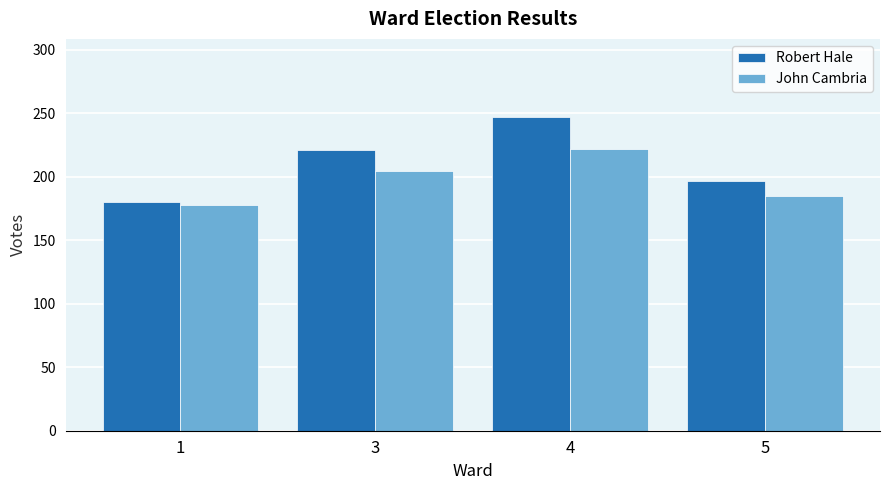

The value of John Cambria at 3 is 75. True or false?

False